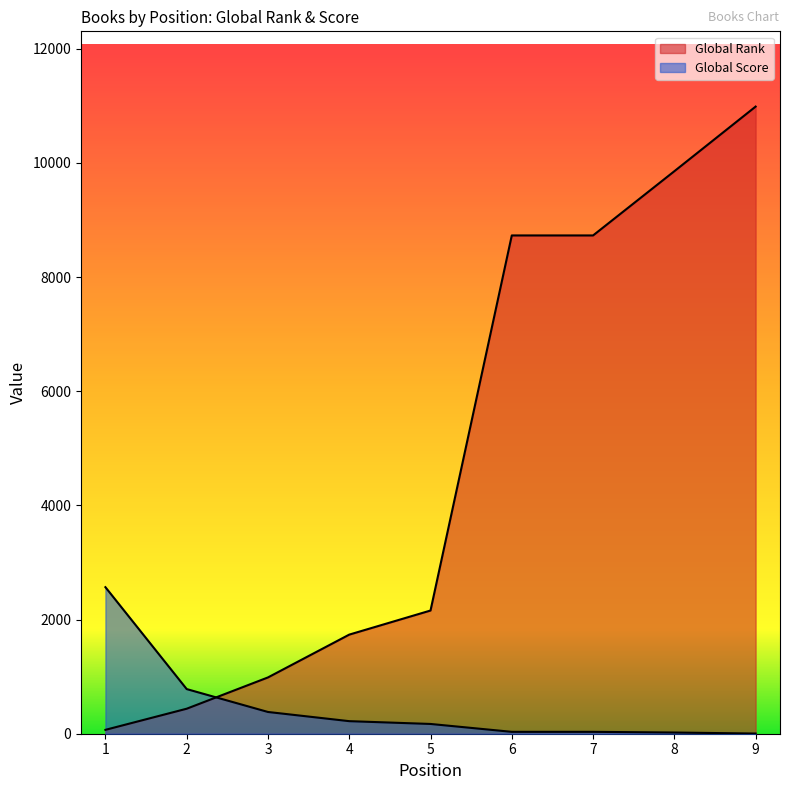

Which category has the highest value across all series?

9